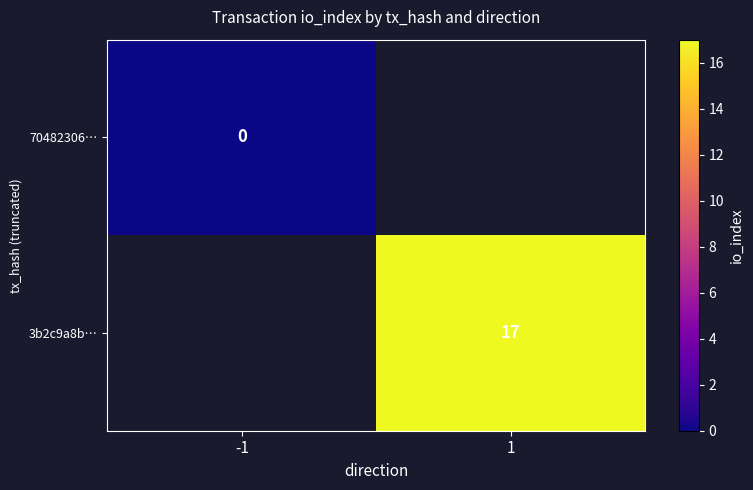

Which label corresponds to the smallest value in the chart?

-1